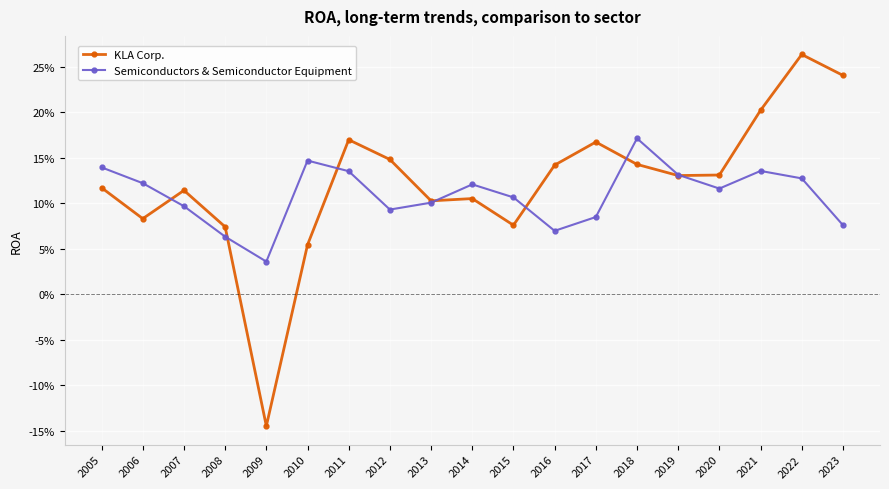

Rank the series by their average value, from lowest to highest.

Semiconductors & Semiconductor Equipment, KLA Corp.